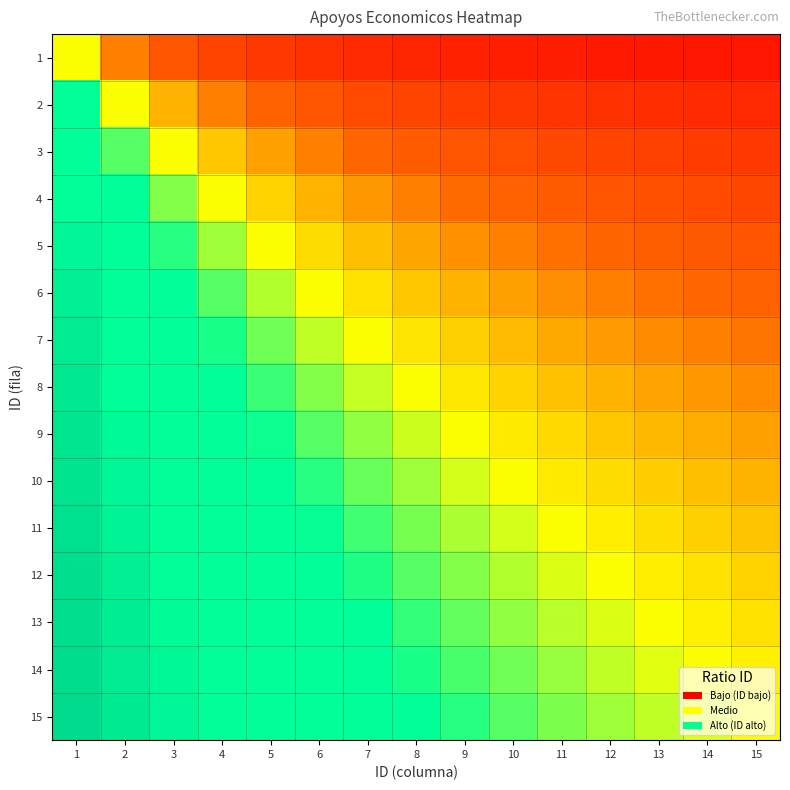

At how many categories does at least one series exceed 0?

15